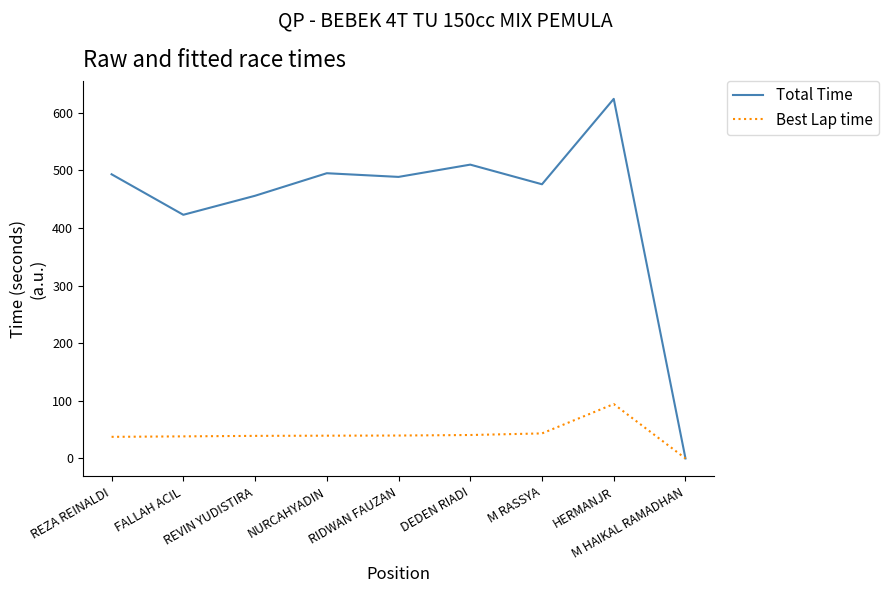

At which category is the sum across all series the highest?

HERMANJR